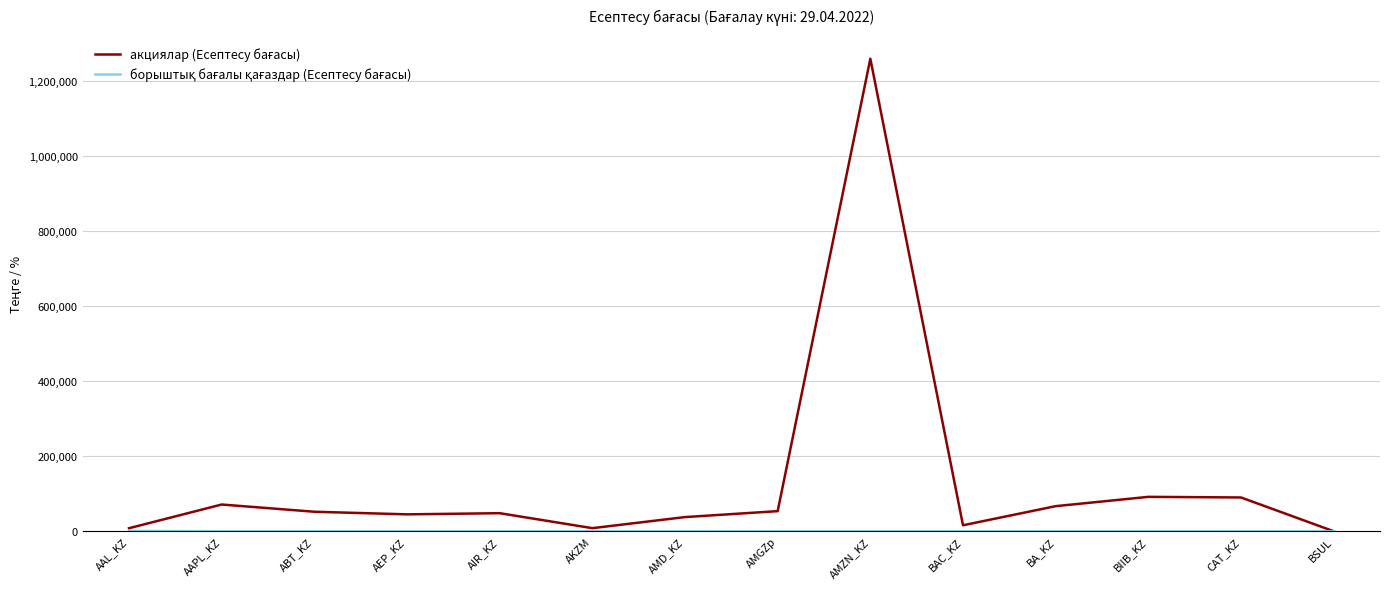

What is the maximum value shown in the chart?

1258159.3